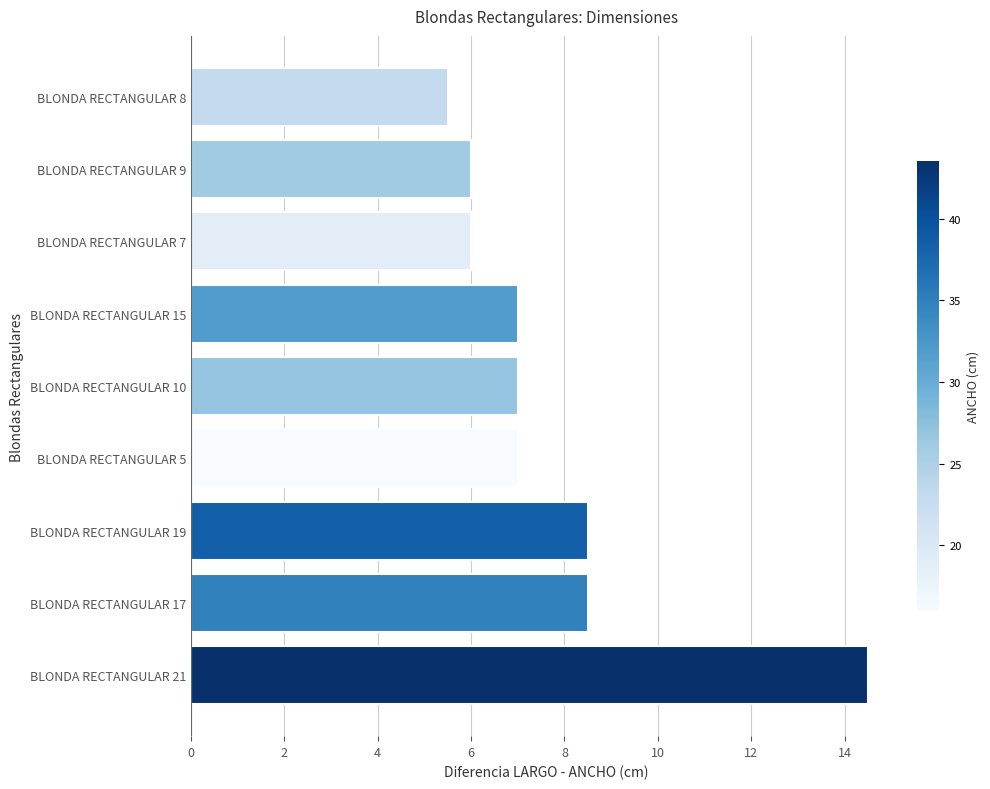

Does the chart contain any negative values?

No